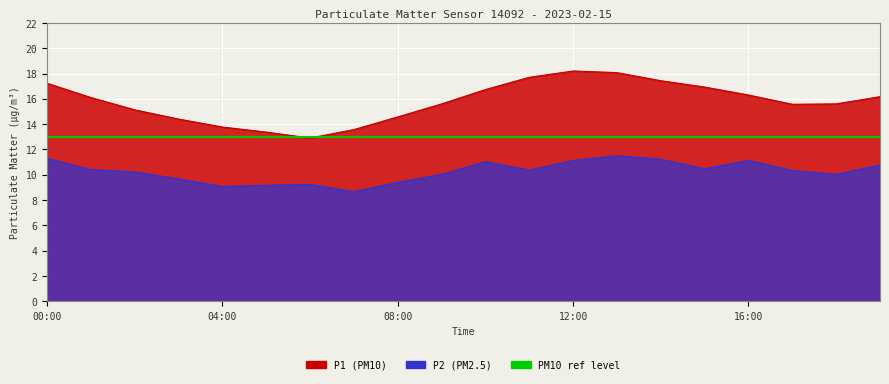

What is the total value across all series at 19:00?

26.9